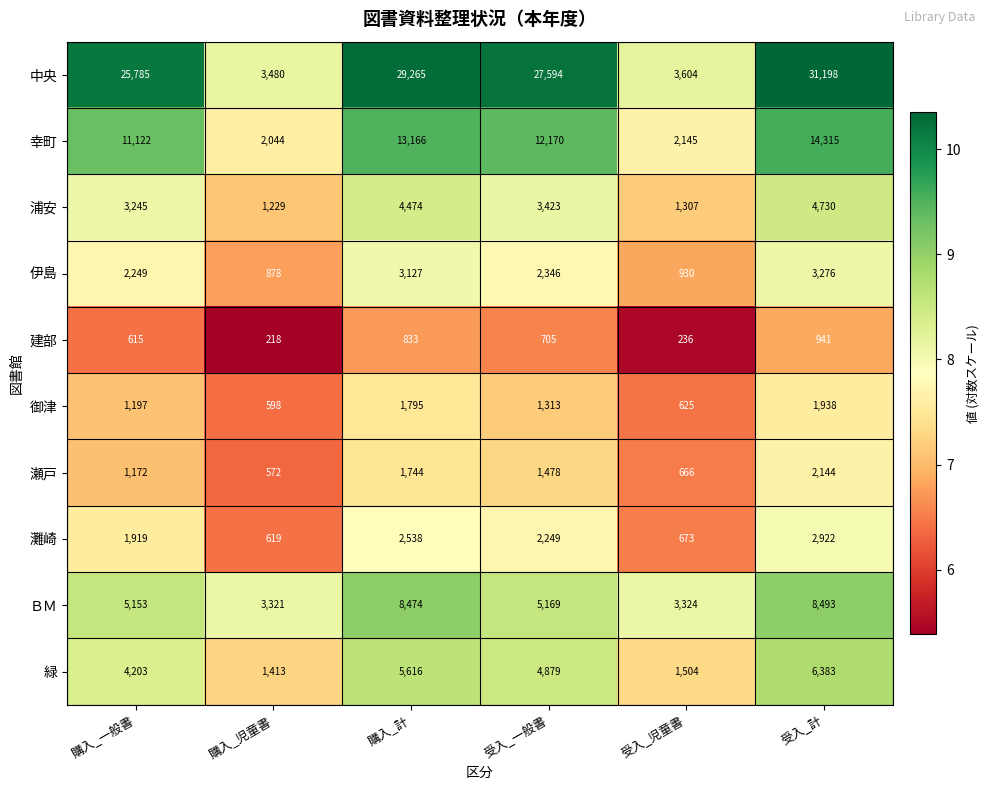

True or false: 御津 has a value of 1795 at 購入_計.

True